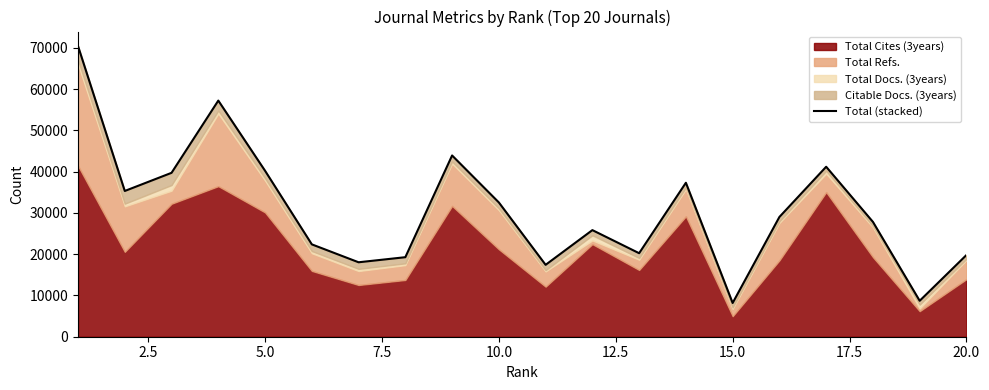

What is the value of the 15th point from the left?

8178